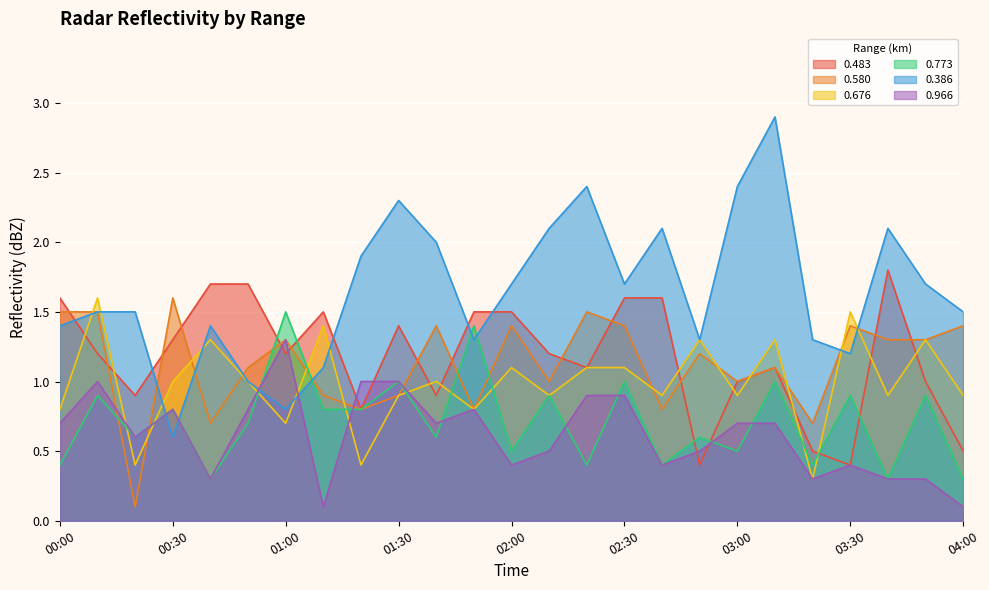

Is it true that 0.483 equals 0.4 at 00:50?

False